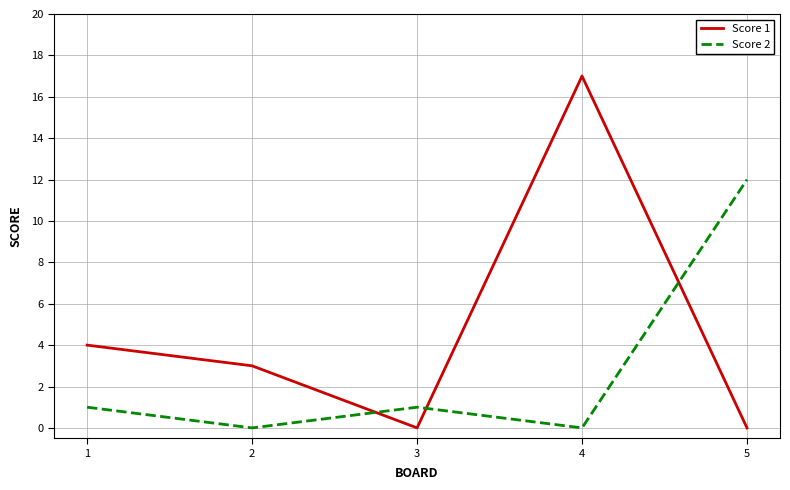

Rank the series by their average value, from lowest to highest.

Score 2, Score 1